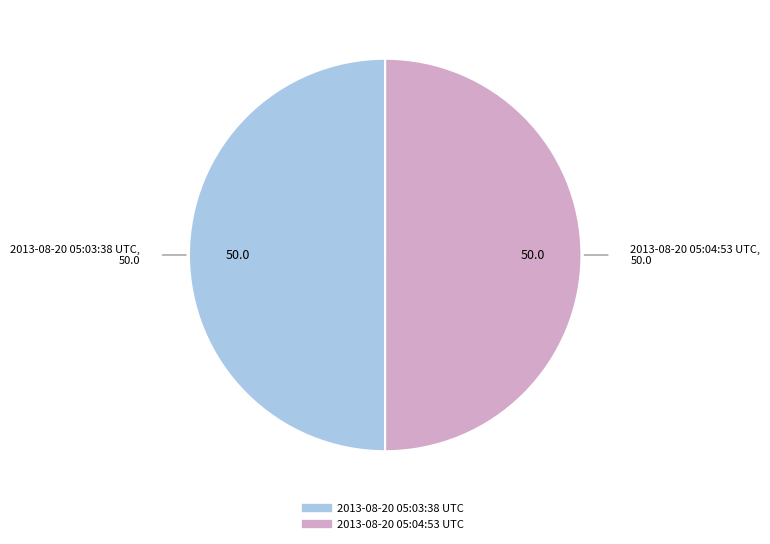

Do 2013-08-20 05:04:53 UTC and 2013-08-20 05:03:38 UTC together represent more than half of the pie?

Yes